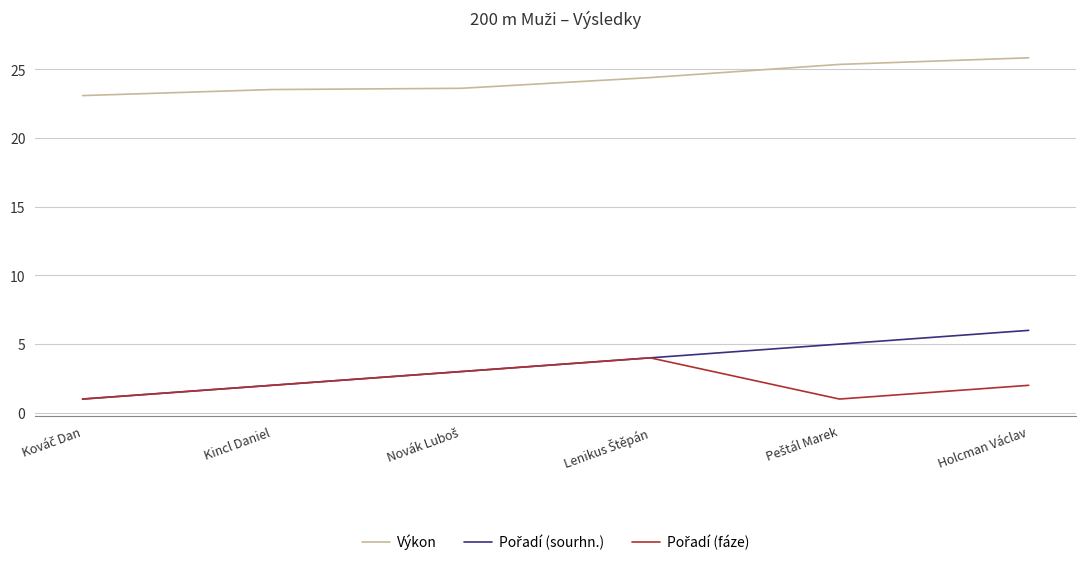

Which series has the largest total across all categories?

Výkon